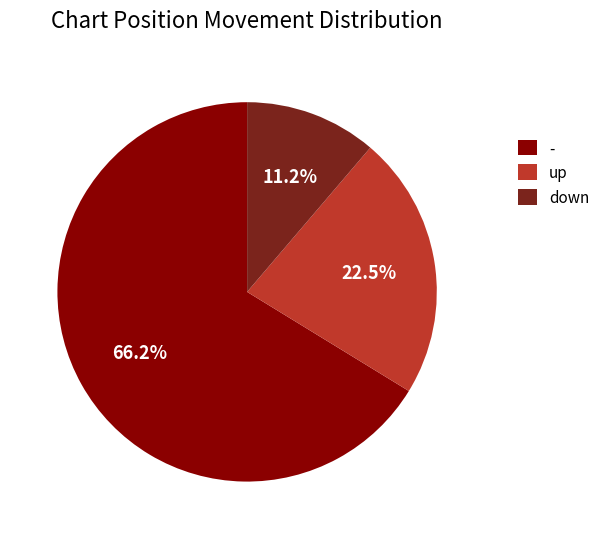

What percentage is NOT represented by down?

88.8%